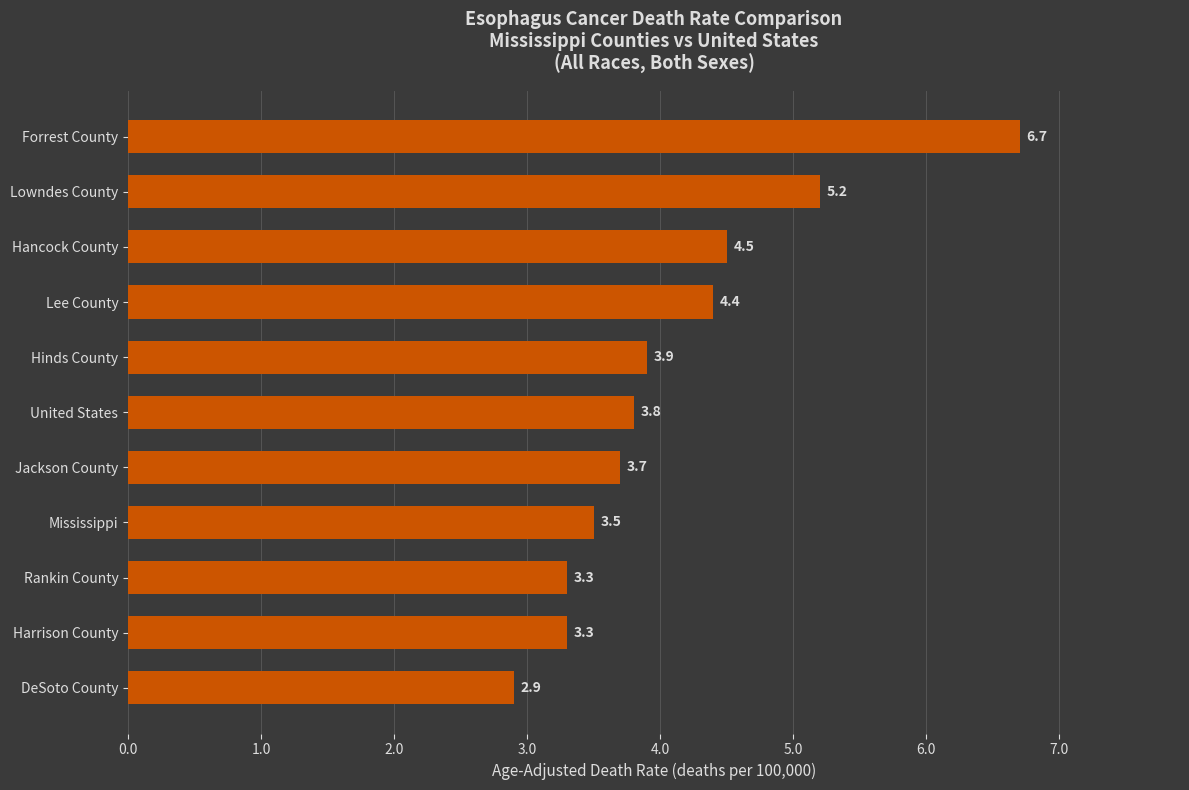

At which label is the value closest to 4?

Hinds County